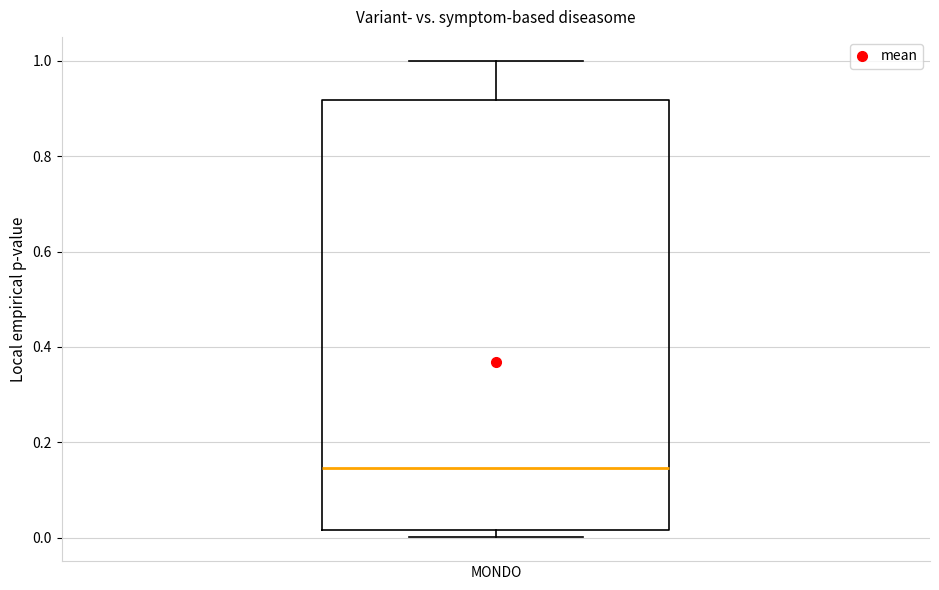

Read this box plot against the y-axis: the position of the median line, the range covered by the box, and the ends of both whiskers. The values are not printed on the chart, so give them approximately, as read against the axis.

median 0.14, box 0.02 to 0.92, whiskers 0.00 to 1.00